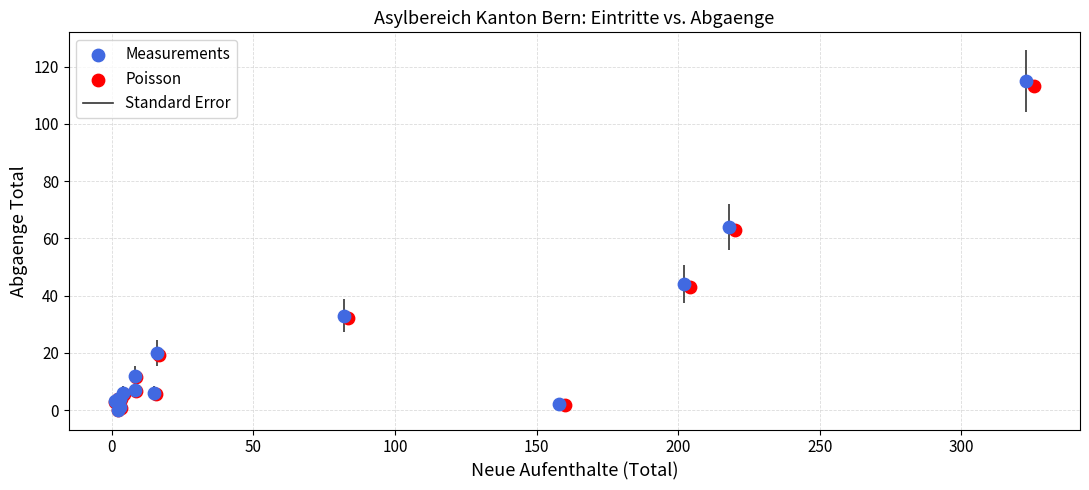

Which series has the largest Y range (max minus min)?

Measurements